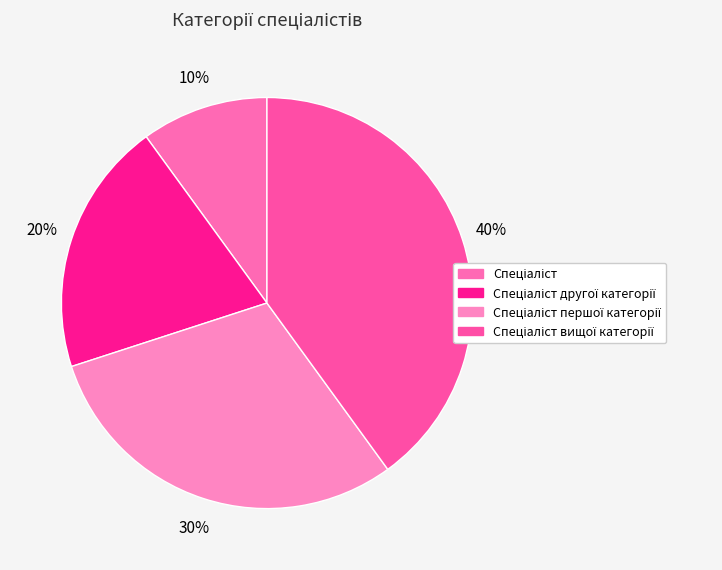

To the nearest percent, what is the difference between the largest and smallest slice percentages?

30%